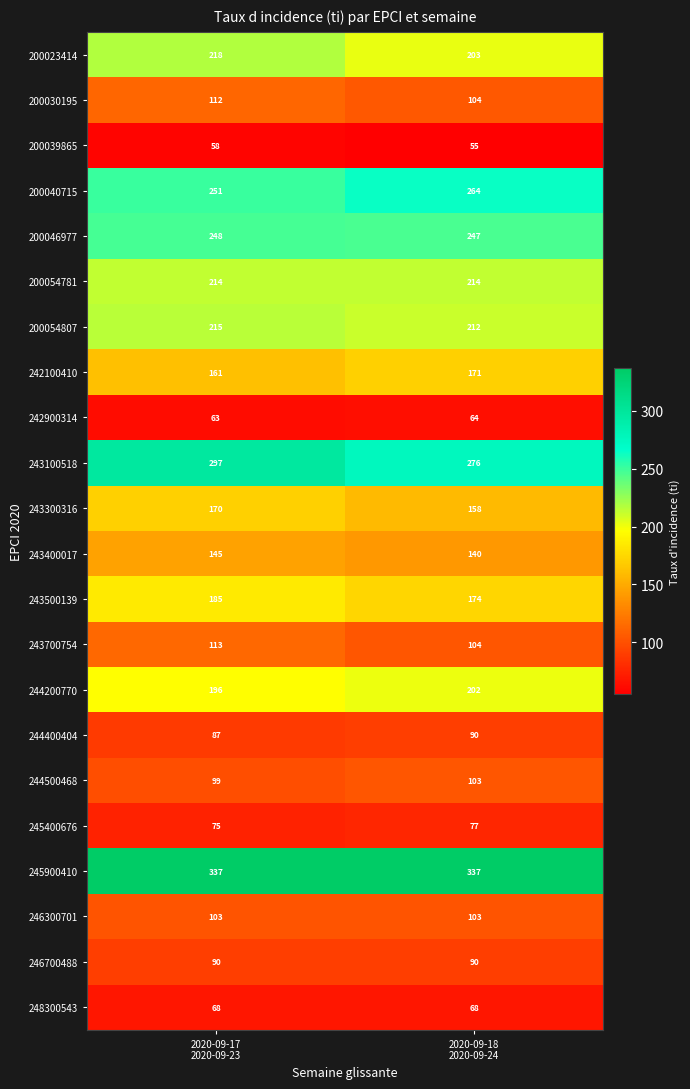

Which series has the largest range (max minus min)?

243100518